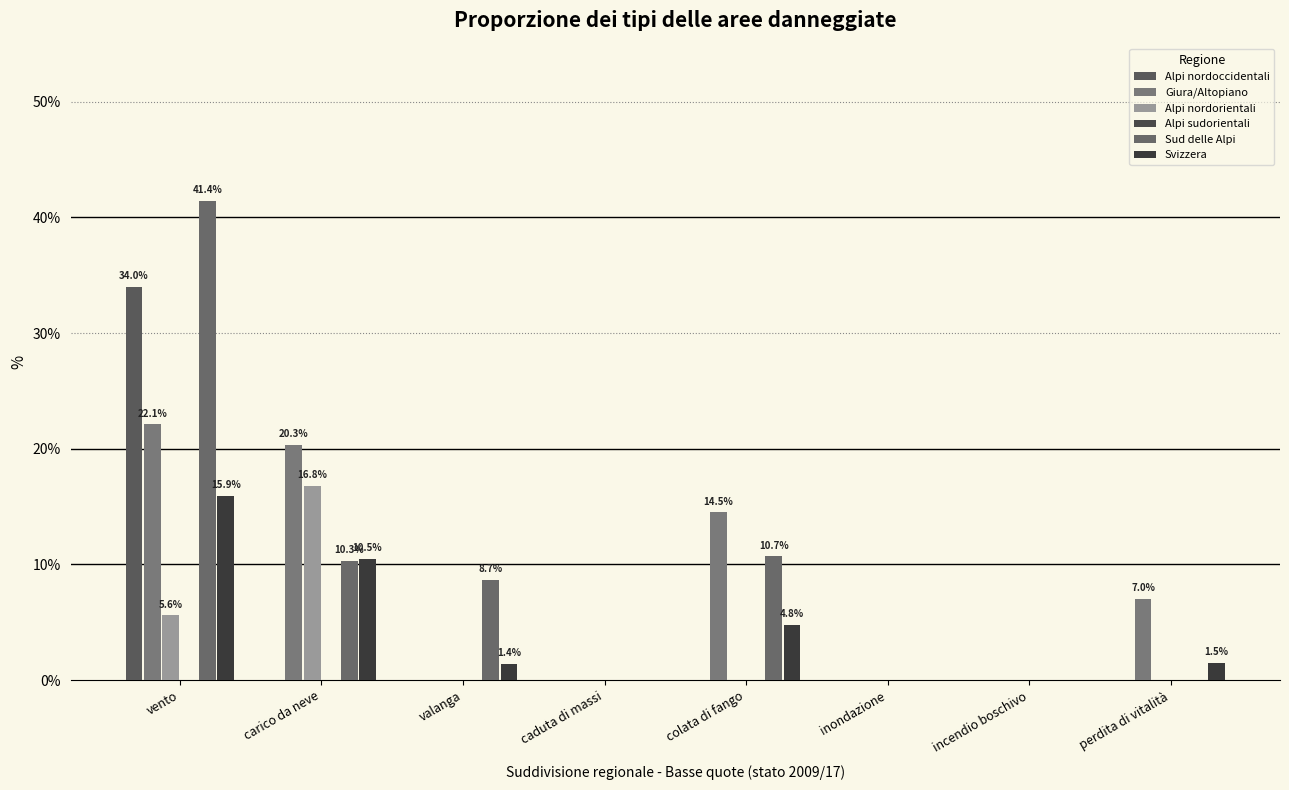

At which label does Sud delle Alpi first exceed 8?

vento